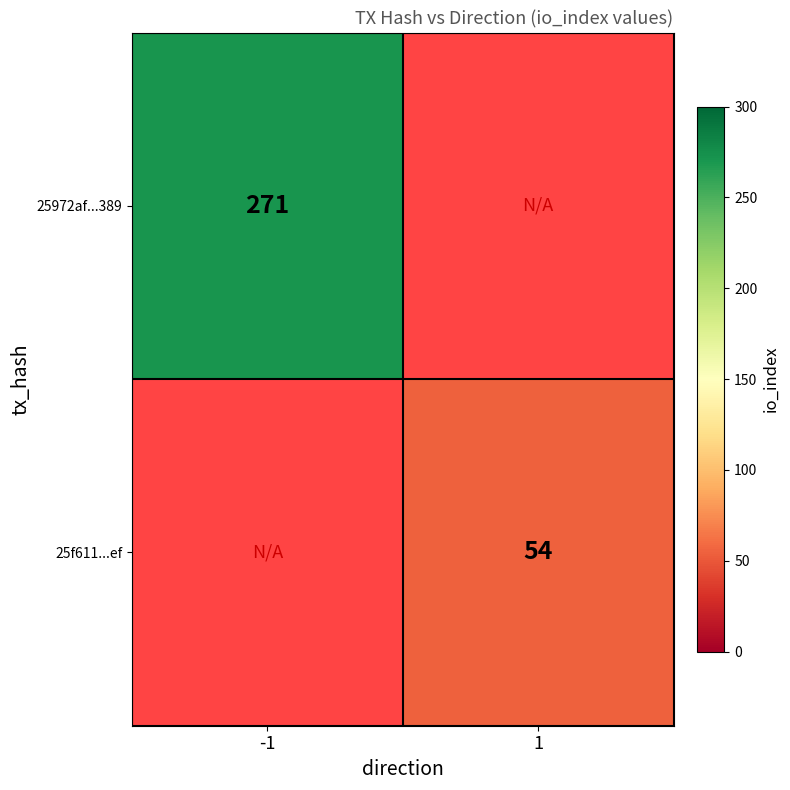

Is it true that 25f611...ef equals 54 at 1?

True